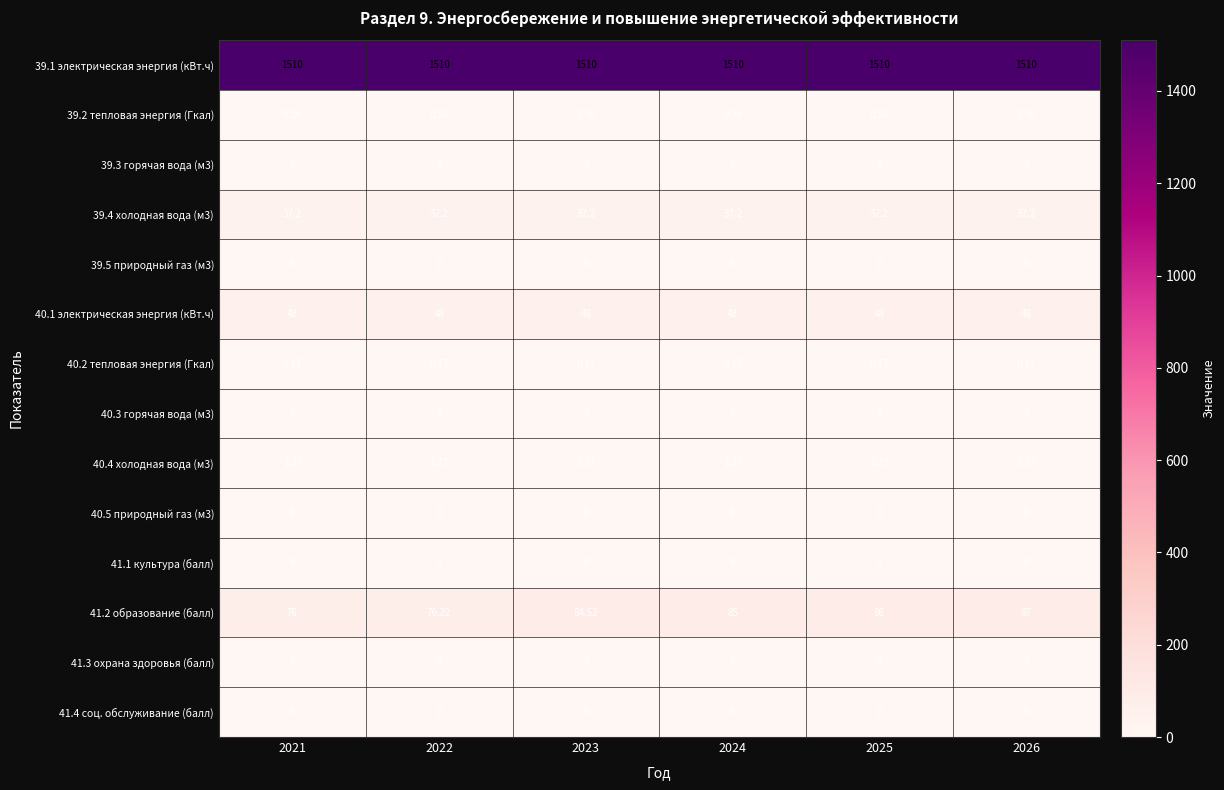

Is the value of 39.1 электрическая энергия (кВт.ч) at 2024 greater than the value of 41.3 охрана здоровья (балл) at 2022?

Yes